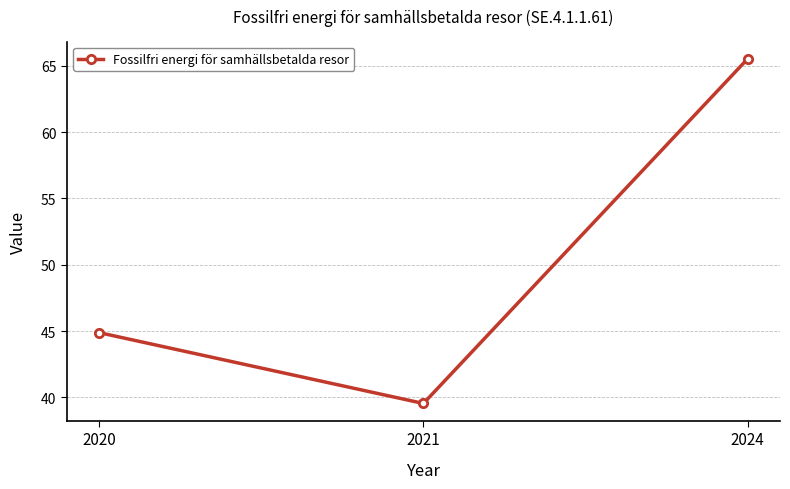

The value at 2024 is 65.5. True or false?

True